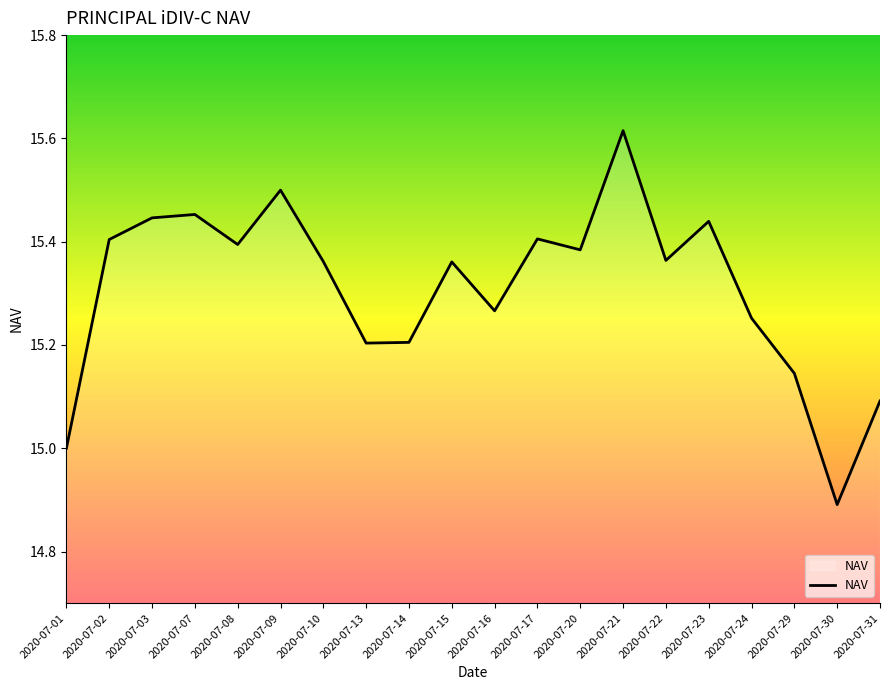

What is the sum of all values?

306.2